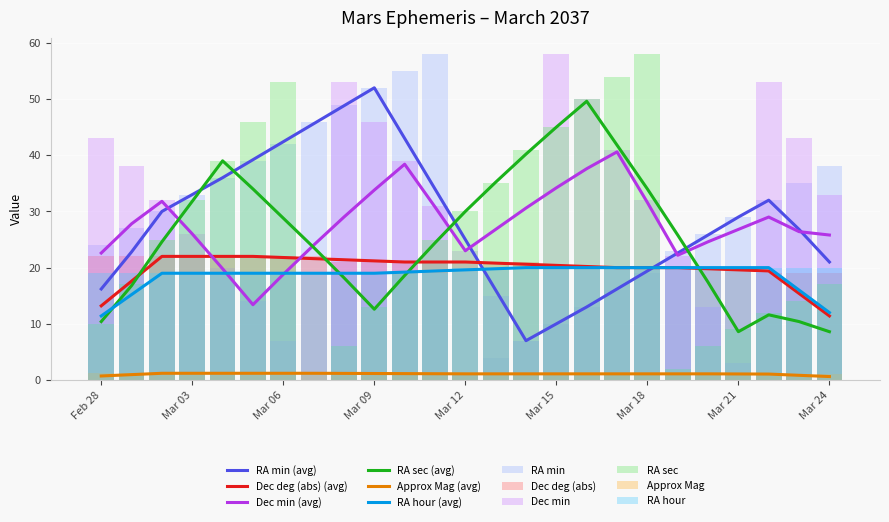

What are all the series names shown in the legend?

RA min, Dec deg (abs), Dec min, RA sec, Approx Mag, RA hour